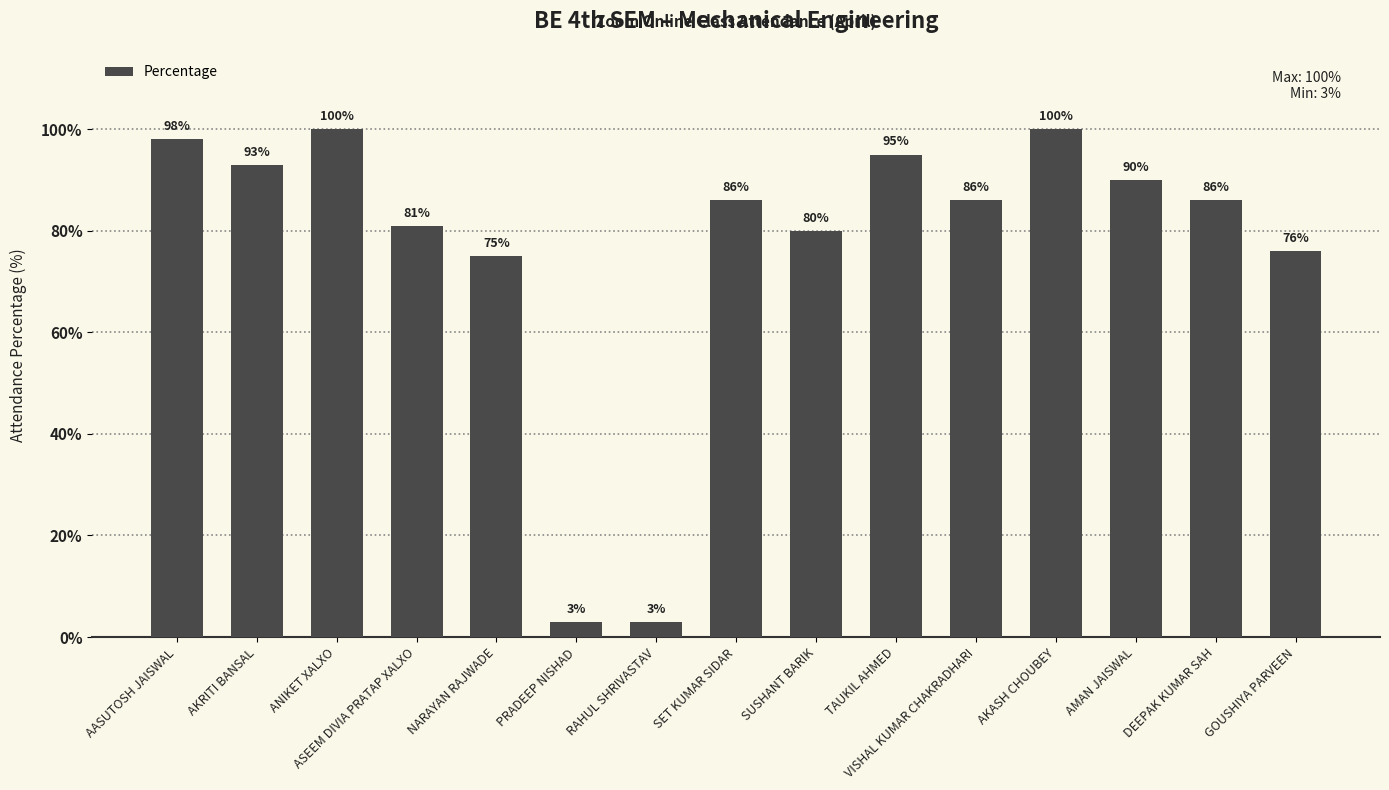

True or false: the data shows 178 at AKASH CHOUBEY.

False